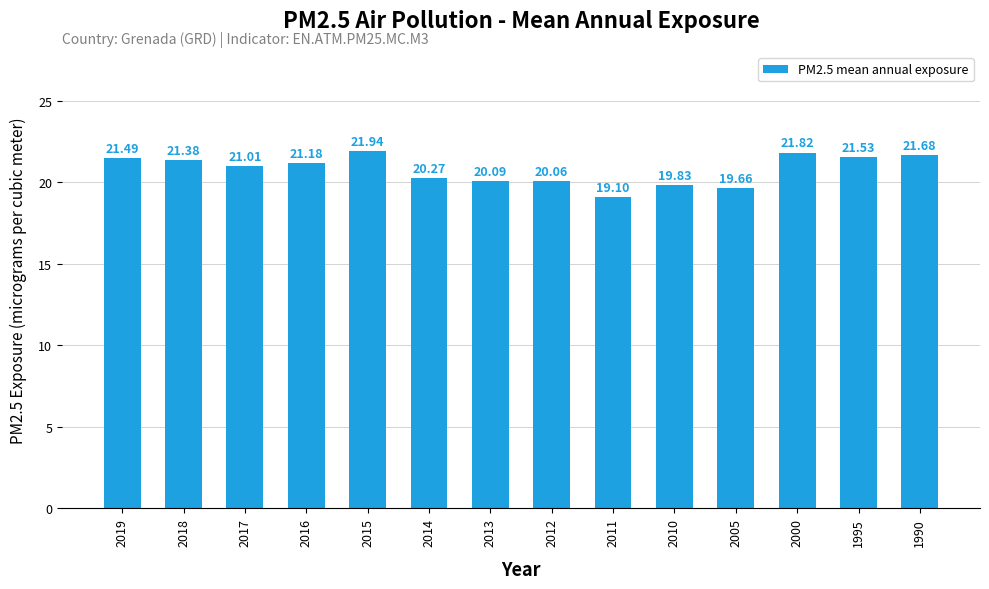

Does the chart contain any negative values?

No